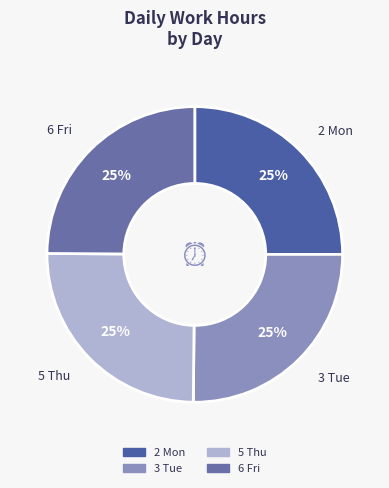

To the nearest percent, what is the combined percentage of 3 Tue and 5 Thu?

50%